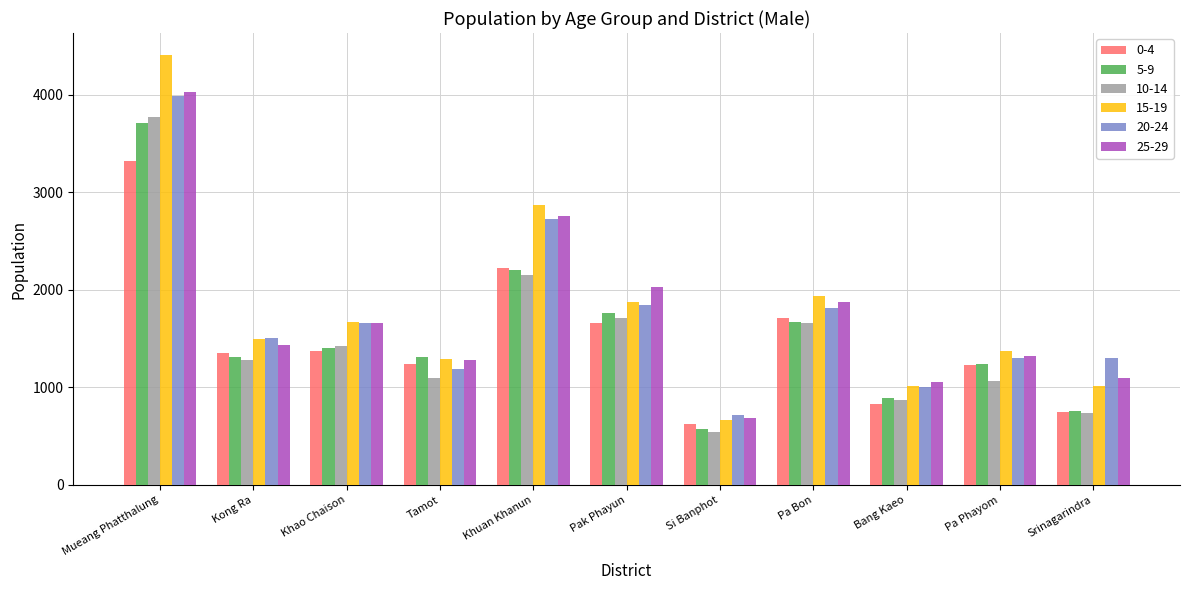

What is the value of the 5-9 bar at the 9th from the left?

897